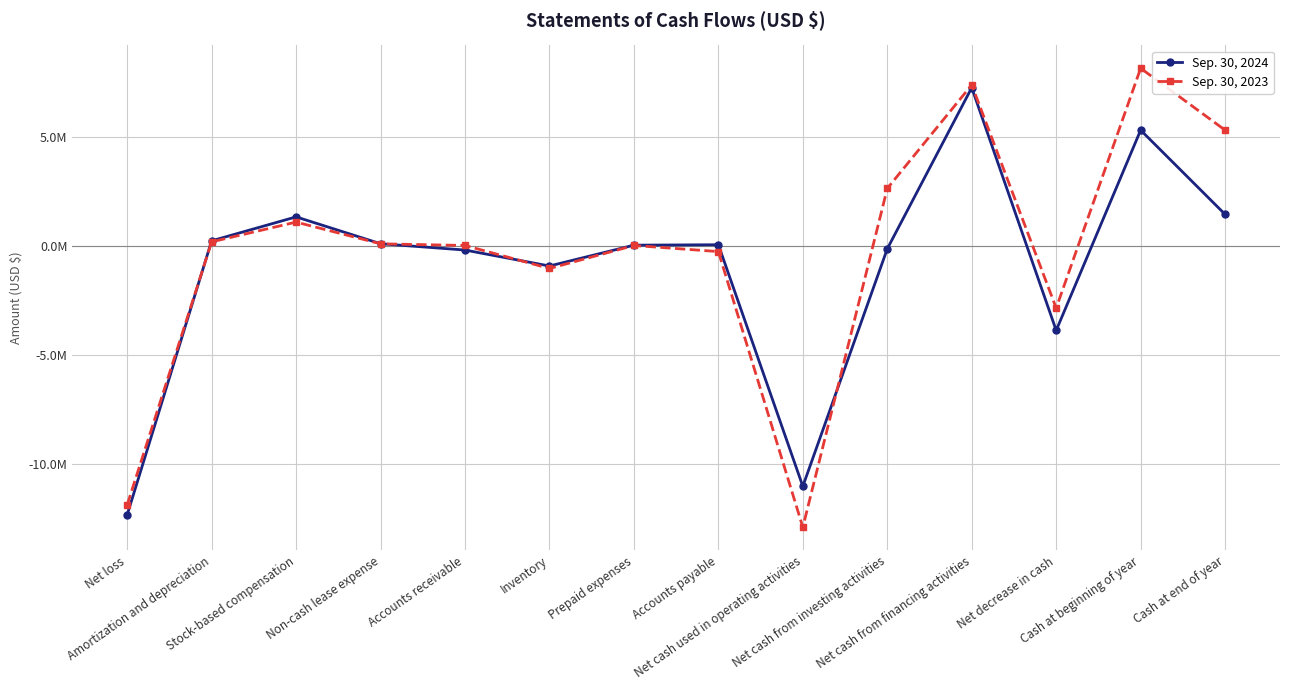

Which category has the highest value in the Sep. 30, 2023 series?

Cash at beginning of year